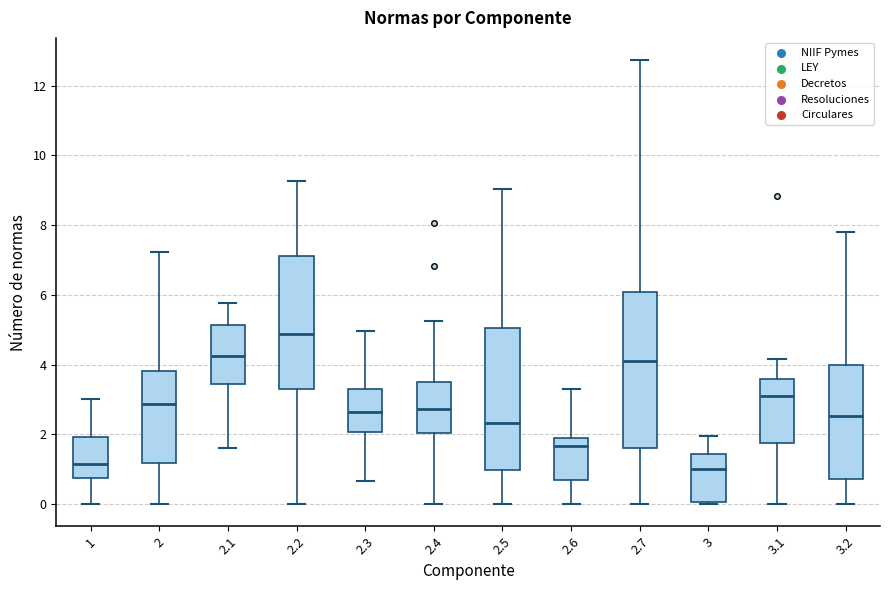

Which box is the tallest, from its lower edge to its upper edge?

2.7